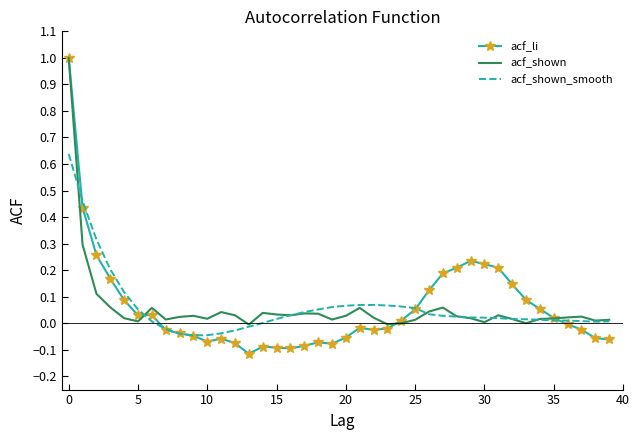

List the series in order of their overall mean, lowest first.

acf_shown, acf_li, acf_shown_smooth